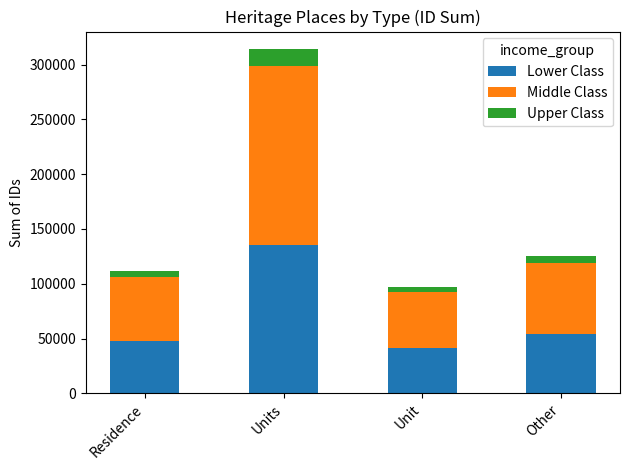

How many bars are there in total?

4